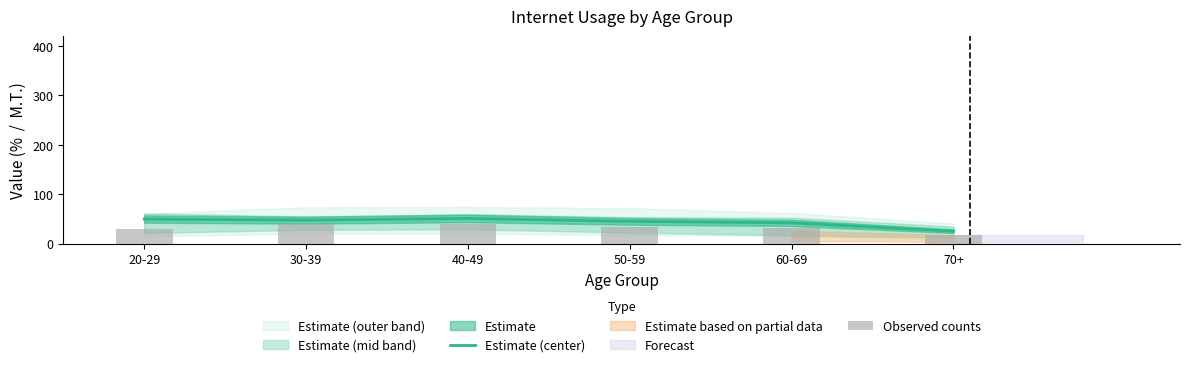

Which category has the lowest value in the Observed counts series?

70+